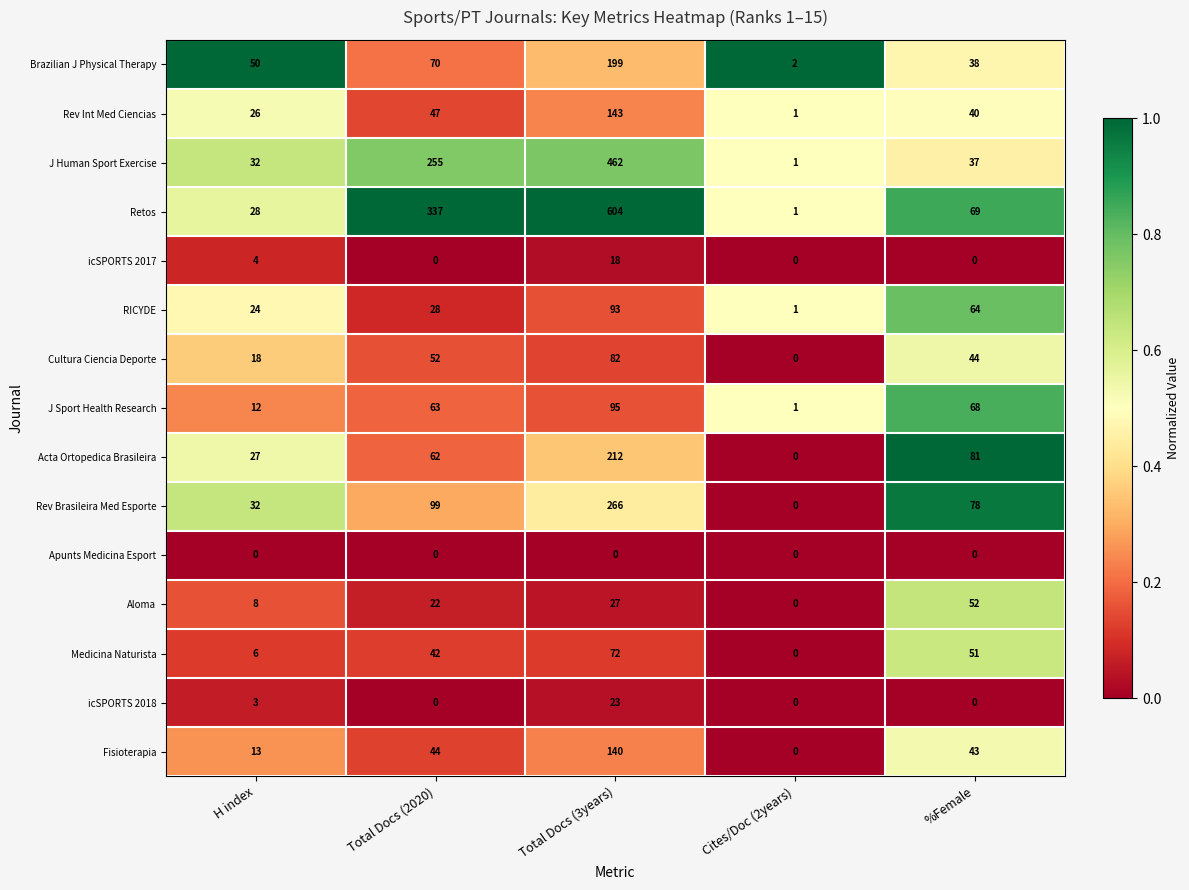

What is the maximum value for J Sport Health Research?

95